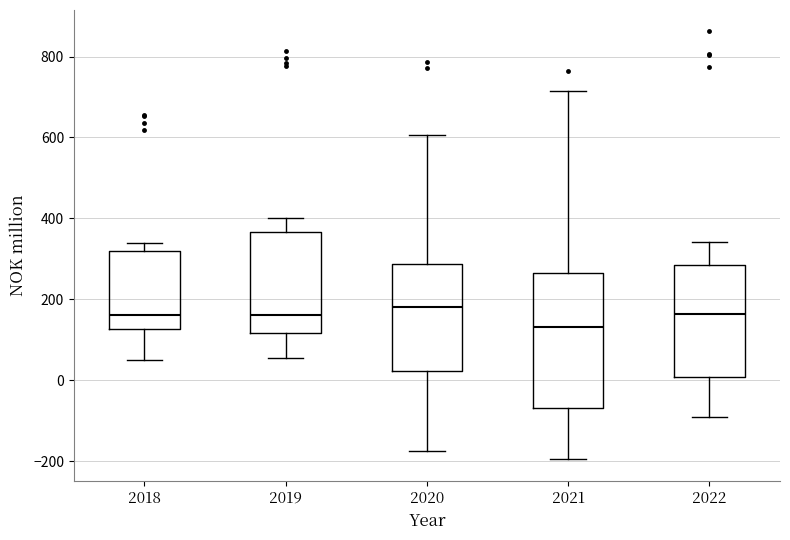

Where does the lower whisker of the box at x = 2018 end on the y-axis? The values are not printed on the chart, so give them approximately, as read against the axis.

60